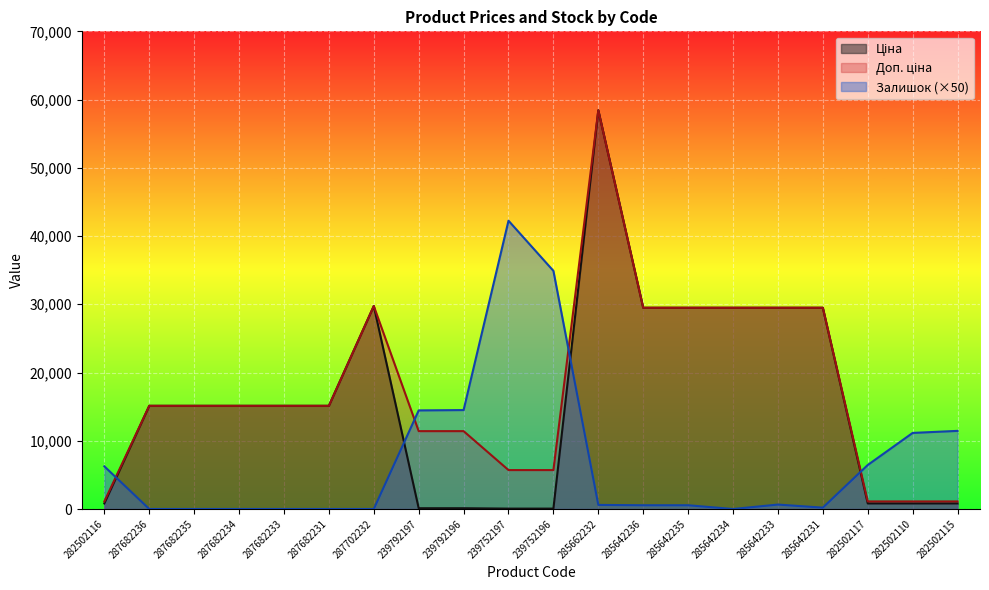

Reading left to right, list all the values displayed in this chart.

Ціна: 818.5	15120.0	15120.0	15120.0	15120.0	15120.0	29747.2	114.1	114.1	57.0	57.0	58426.5	29491.5	29491.5	29491.5	29491.5	29491.5	818.5	818.5	818.5
Доп. ціна: 1109.2	15120.0	15120.0	15120.0	15120.0	15120.0	29747.2	11410.0	11410.0	5705.0	5705.0	58426.5	29491.5	29491.5	29491.5	29491.5	29491.5	1109.2	1109.2	1109.2
Залишок: 6250.0	0.0	0.0	0.0	0.0	0.0	0.0	14450.0	14500.0	42250.0	34900.0	600.0	550.0	550.0	0.0	650.0	200.0	6450.0	11150.0	11450.0